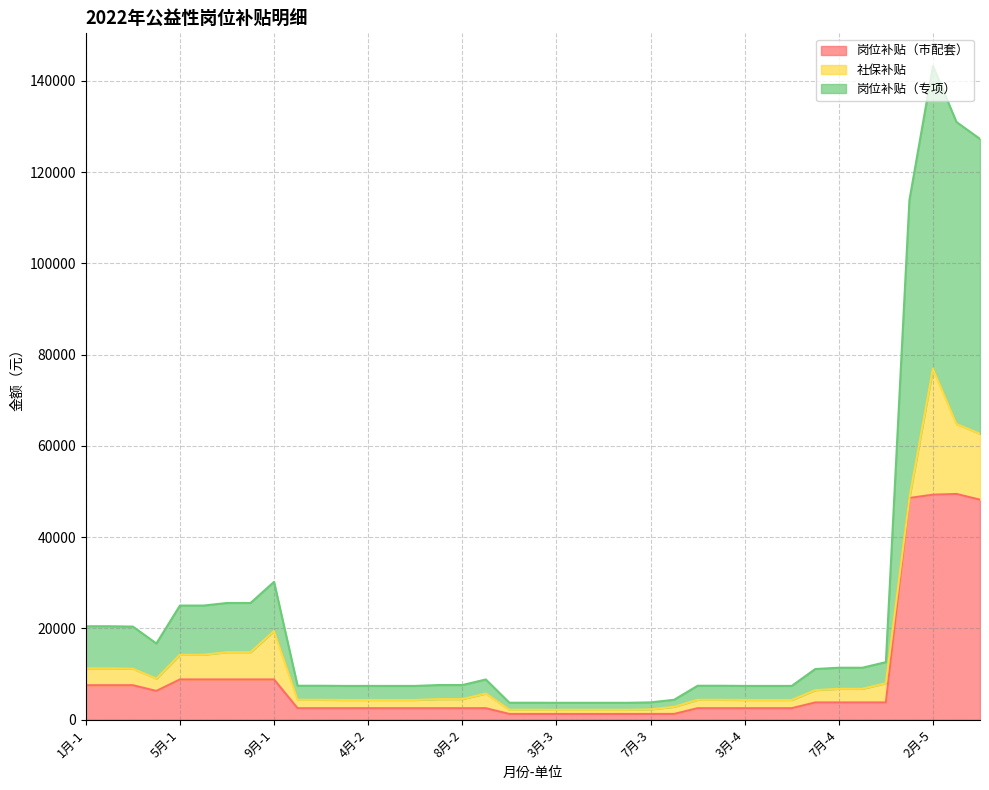

The 岗位补贴（市配套） series shows 5044.6 at 7月-4. True or false?

False